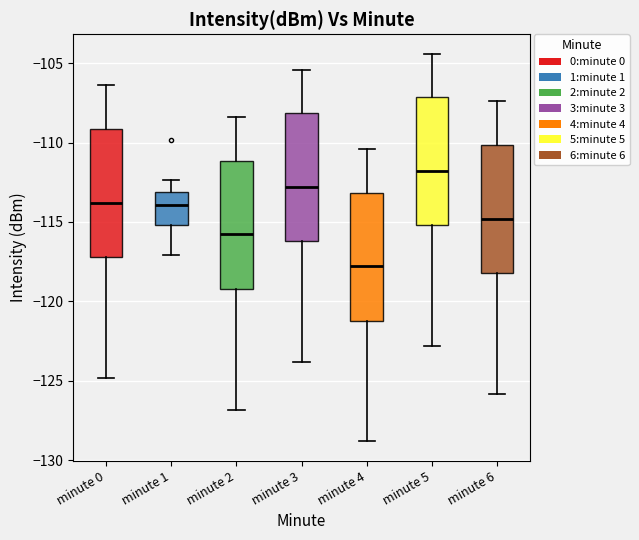

Reading left to right, read every box against the y-axis: the position of its median line, the range the box covers, and the ends of its whiskers. The values are not printed on the chart, so give them approximately, as read against the axis.

minute 0: median -114.0, box -117.0 to -109.0, whiskers -125.0 to -106.5
minute 1: median -114.0, box -115.0 to -113.0, whiskers -117.0 to -112.5
minute 2: median -116.0, box -119.0 to -111.0, whiskers -127.0 to -108.5
minute 3: median -113.0, box -116.0 to -108.0, whiskers -124.0 to -105.5
minute 4: median -118.0, box -121.0 to -113.0, whiskers -129.0 to -110.5
minute 5: median -112.0, box -115.0 to -107.0, whiskers -123.0 to -104.5
minute 6: median -115.0, box -118.0 to -110.0, whiskers -126.0 to -107.5